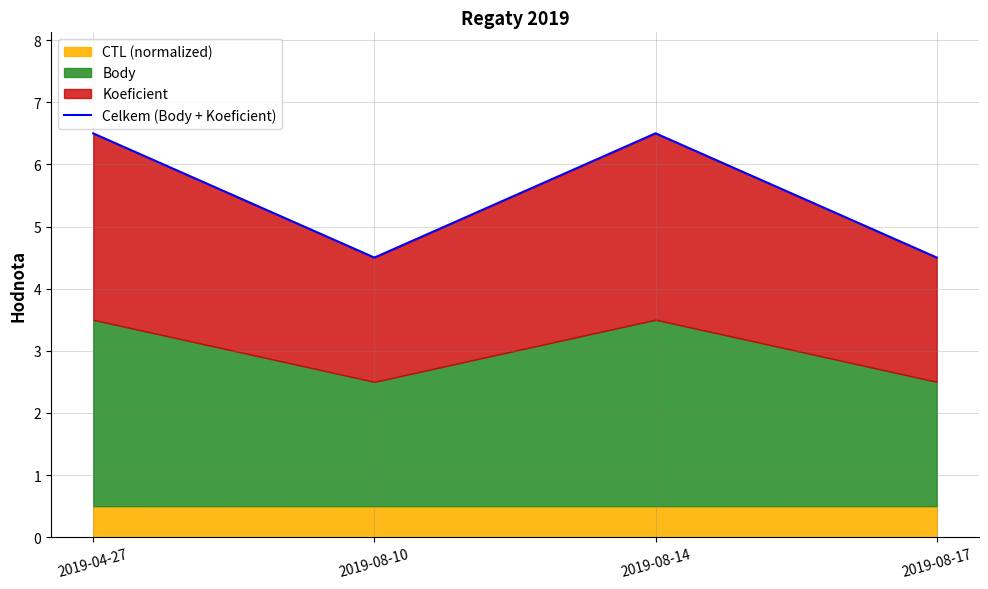

What is the label of the 3rd point from the right?

2019-08-10